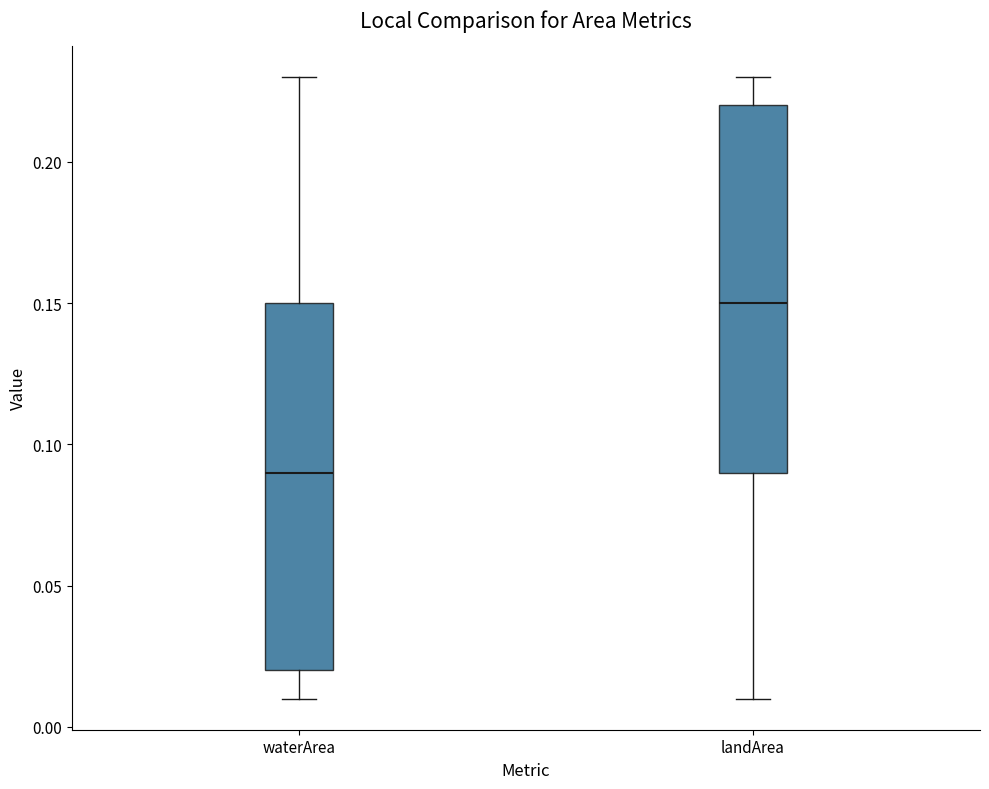

Reading left to right, transcribe this box plot: for each box, give where its median line is, the range the box spans, and where its two whiskers end, as read against the y-axis. The values are not printed on the chart, so give them approximately, as read against the axis.

waterArea: median 0.09, box 0.02 to 0.15, whiskers 0.01 to 0.23
landArea: median 0.15, box 0.09 to 0.22, whiskers 0.01 to 0.23